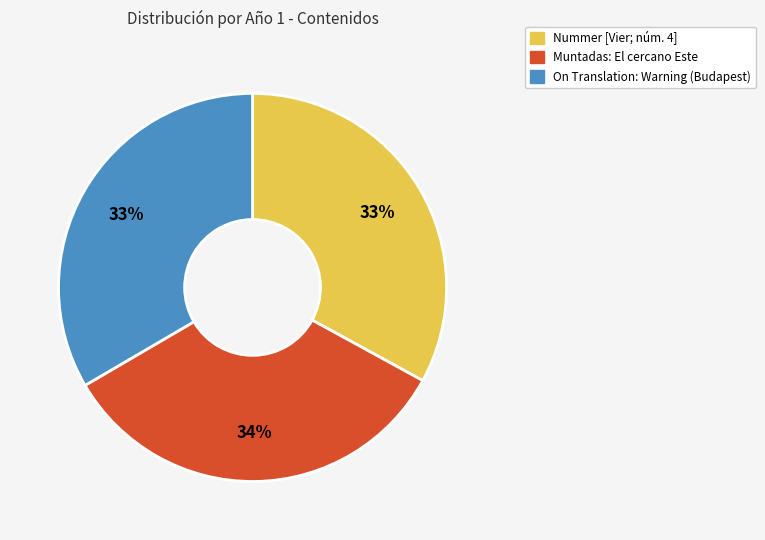

What is the ratio of the value at Nummer [Vier; núm. 4] to the value at Muntadas: El cercano Este?

1.0